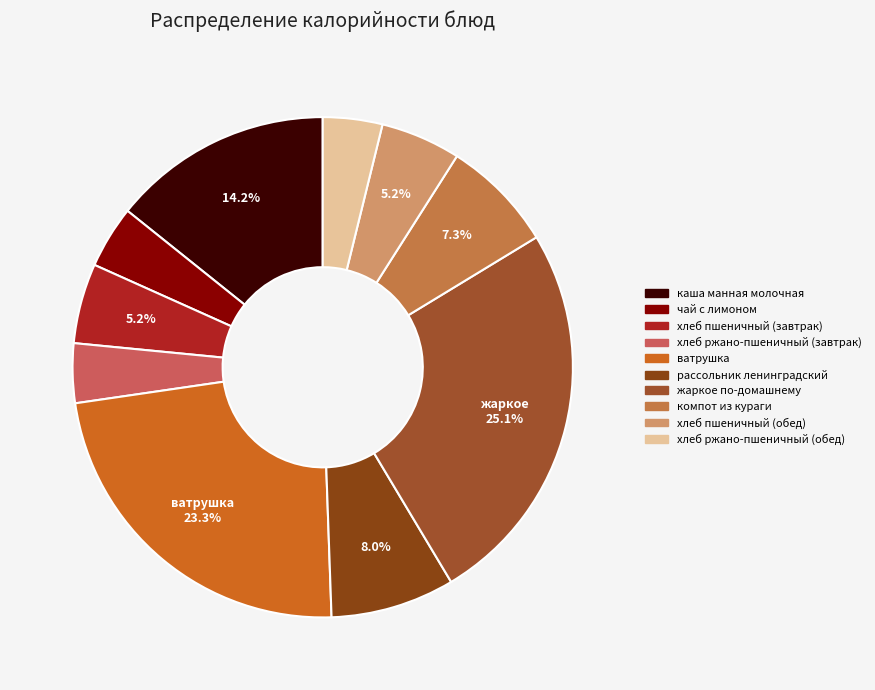

To the nearest percent, what is the average slice percentage?

10%